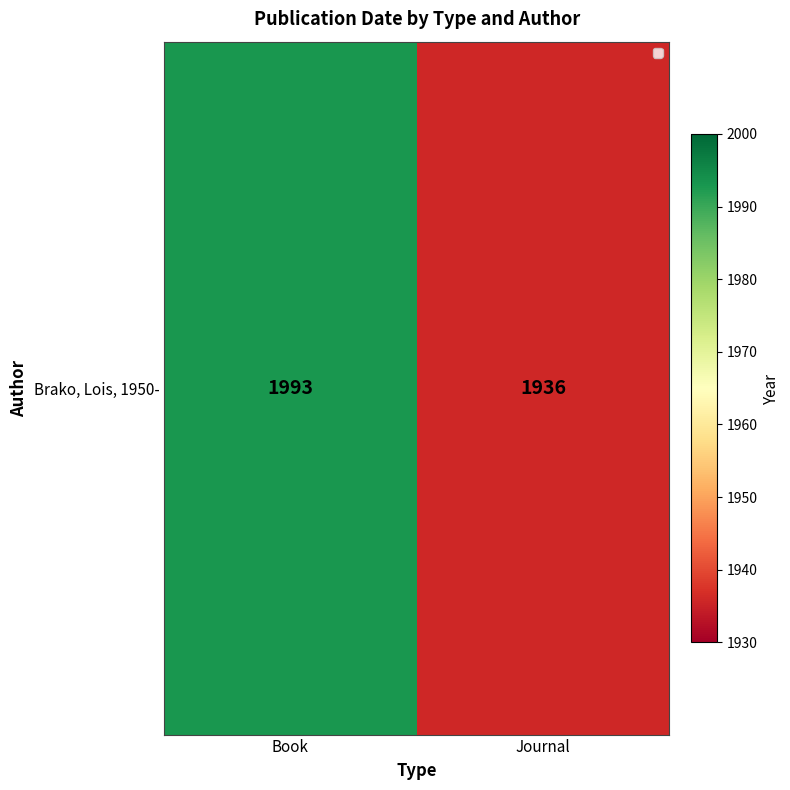

What is the change in value from Book to Journal?

-57